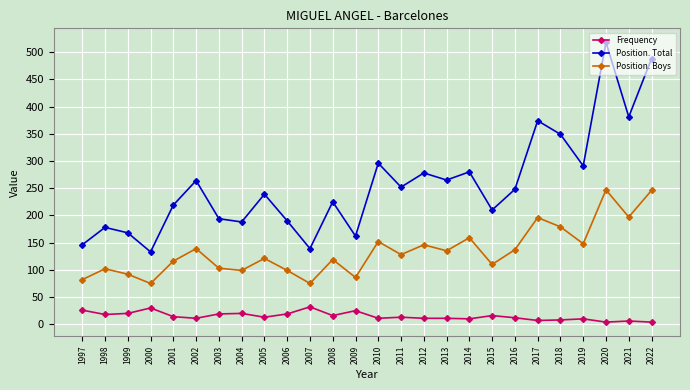

What is the sum of the Position. Total values at 2012 and 1998?

456